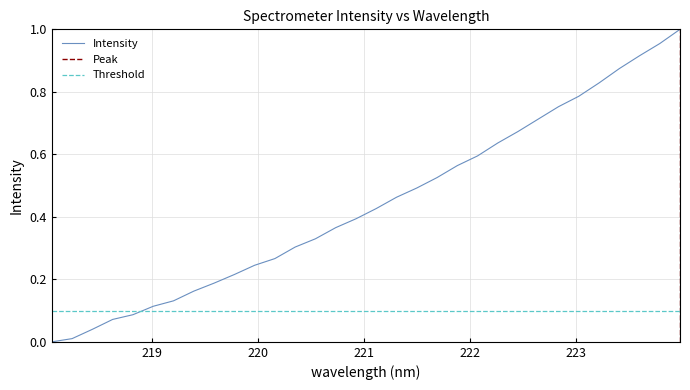

What is the label of the 3rd point from the left?

218.442